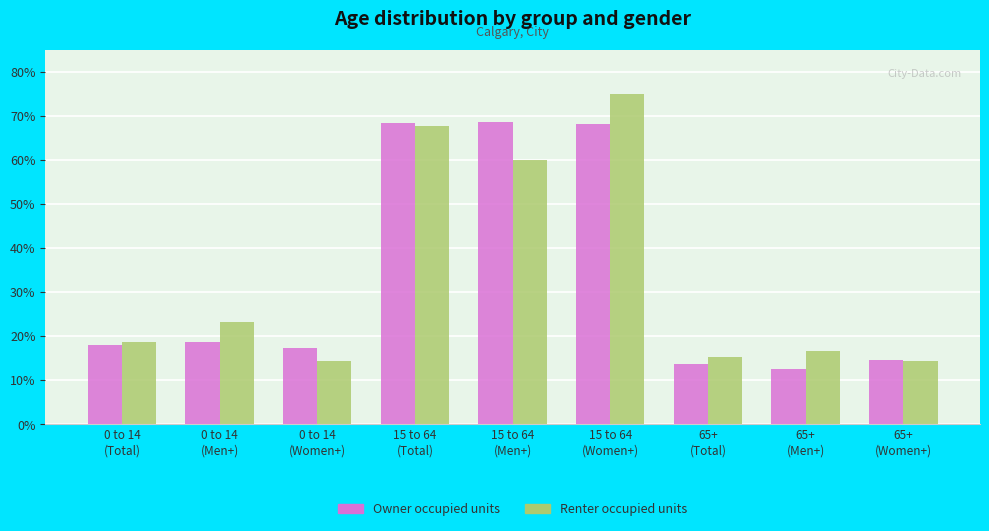

How many data points in Renter occupied units are less than 18?

4